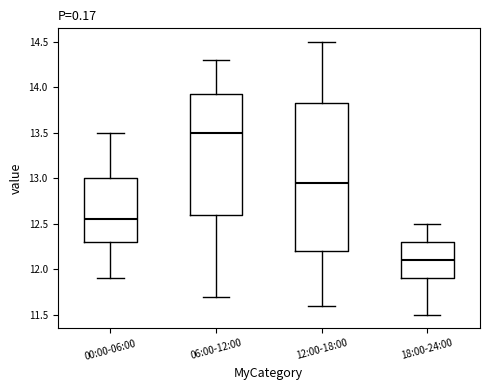

Reading left to right, read every box against the y-axis: the position of its median line, the range the box covers, and the ends of its whiskers. The values are not printed on the chart, so give them approximately, as read against the axis.

00:00-06:00: median 12.55, box 12.30 to 13.00, whiskers 11.90 to 13.50
06:00-12:00: median 13.50, box 12.60 to 13.95, whiskers 11.70 to 14.30
12:00-18:00: median 12.95, box 12.20 to 13.85, whiskers 11.60 to 14.50
18:00-24:00: median 12.10, box 11.90 to 12.30, whiskers 11.50 to 12.50